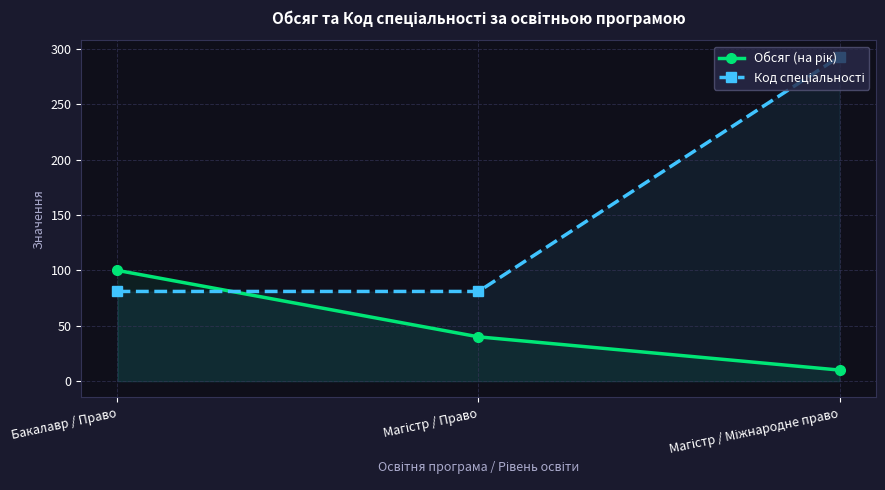

Reading left to right, list all the values displayed in this chart.

Обсяг (на рік): 100	40	10
Код спеціальності: 81	81	293